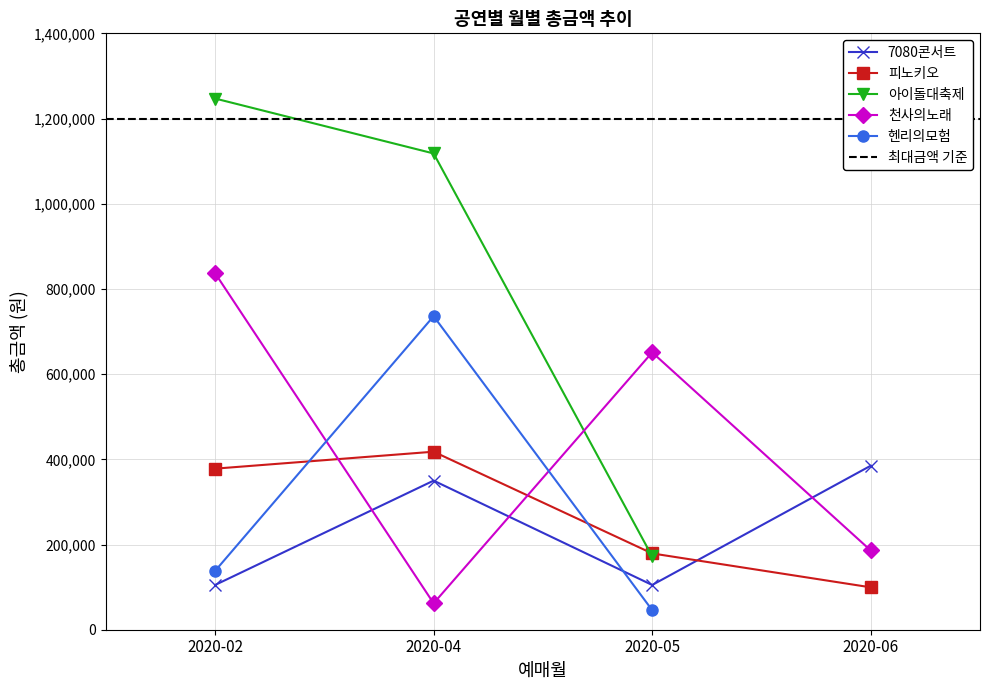

Does the chart display data point markers on the line(s)?

Yes